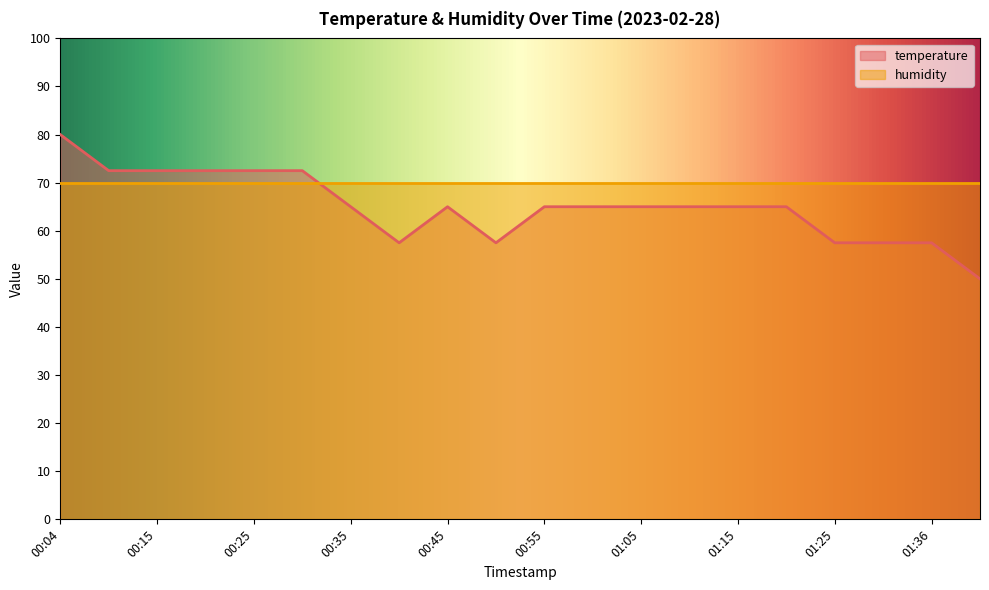

Which series has the largest range (max minus min)?

temperature